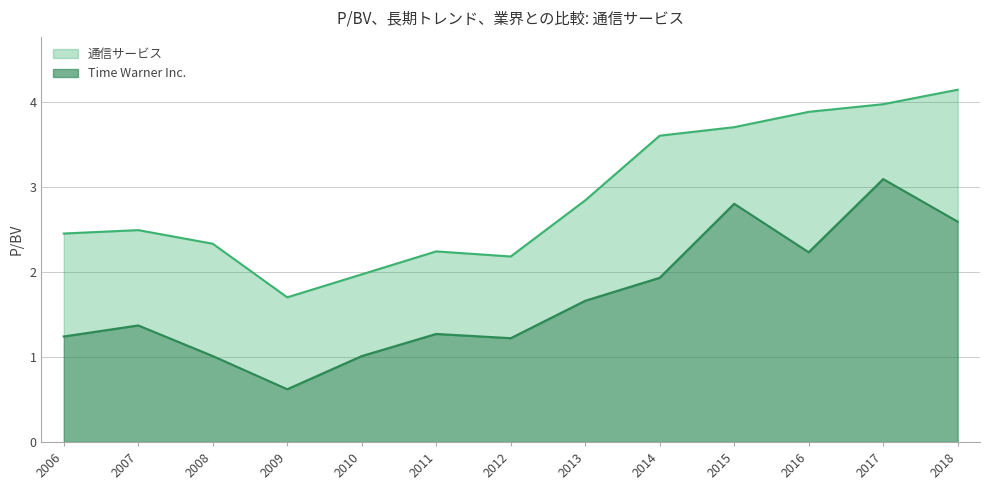

How many values in the Time Warner Inc. series are below 1?

1